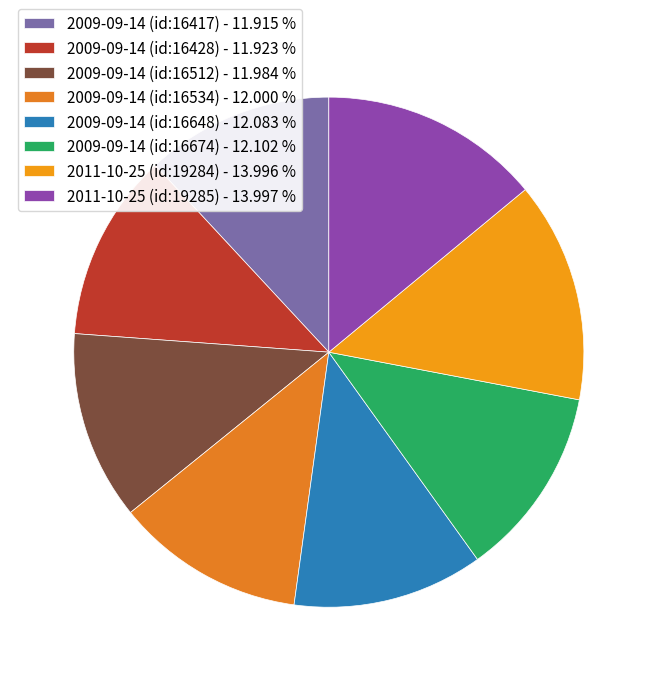

Count the number of slices in the pie.

8